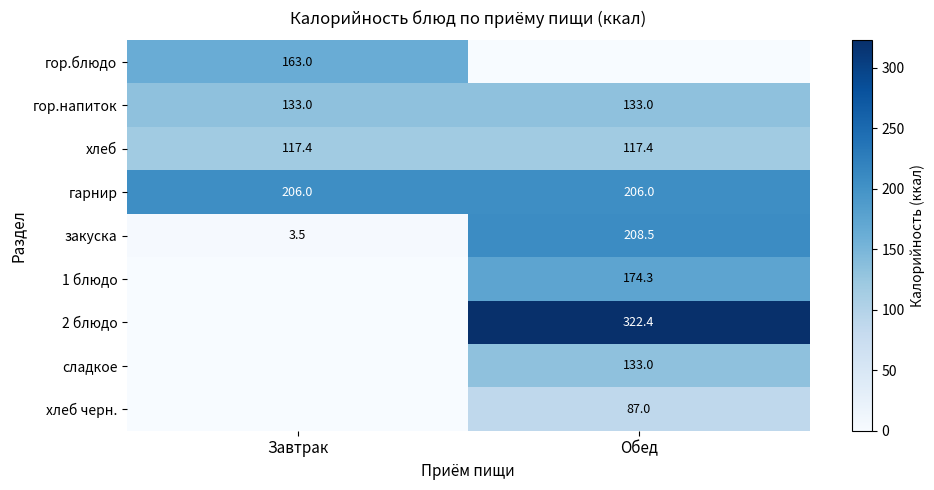

The гарнир series shows 206.0 at Завтрак. True or false?

True